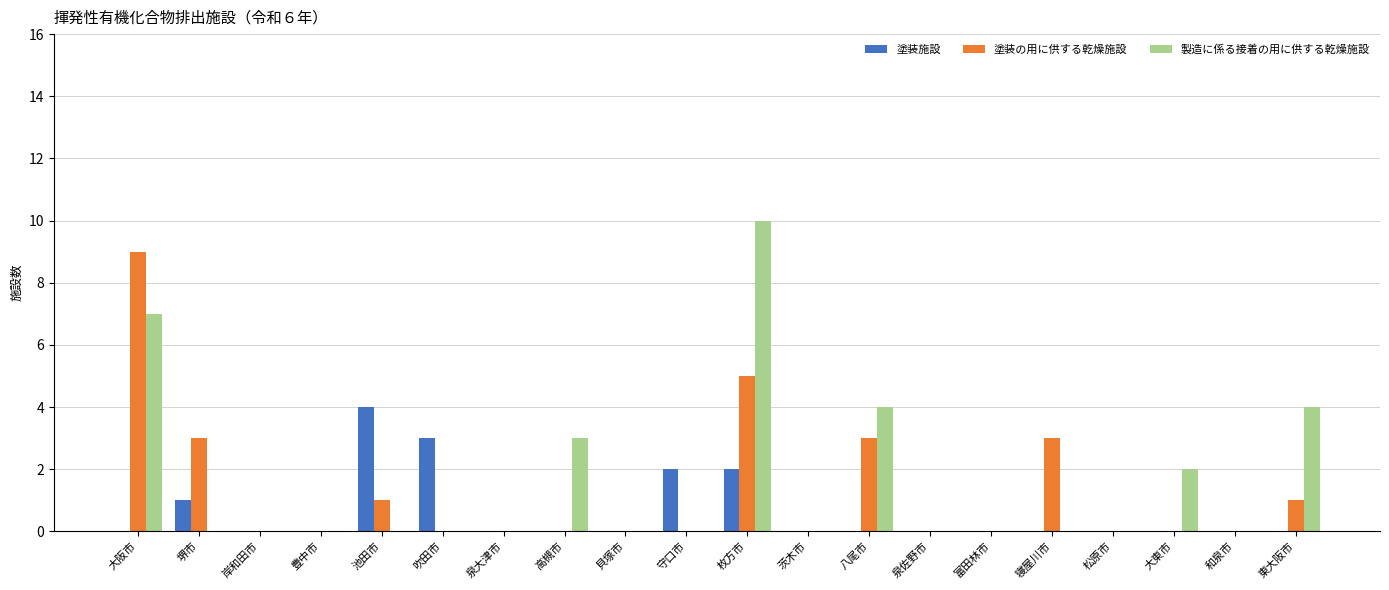

What is the average value of the 塗装の用に供する乾燥施設 series?

1